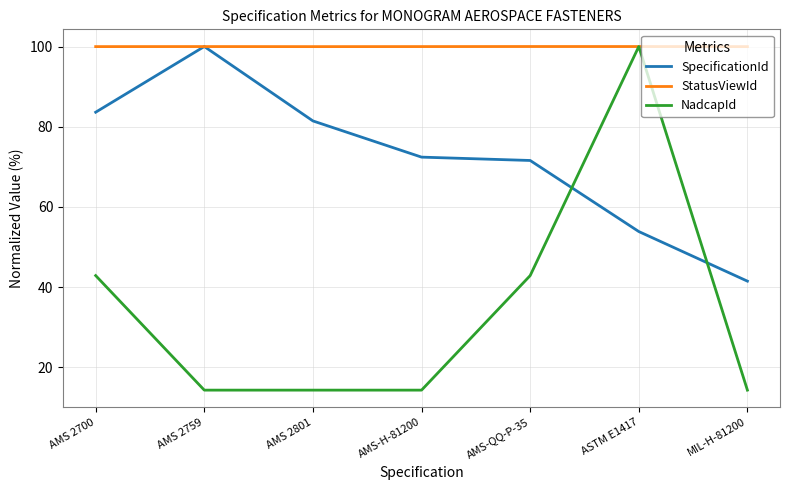

Is the value of NadcapId at AMS-QQ-P-35 greater than the value of StatusViewId at AMS-H-81200?

No